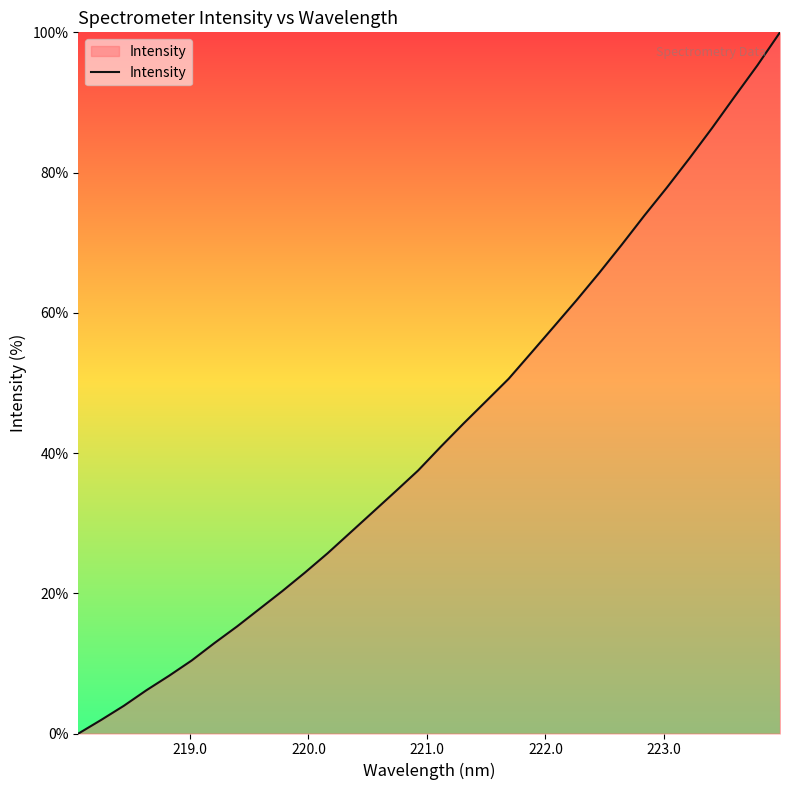

What is the maximum value shown in the chart?

100.0